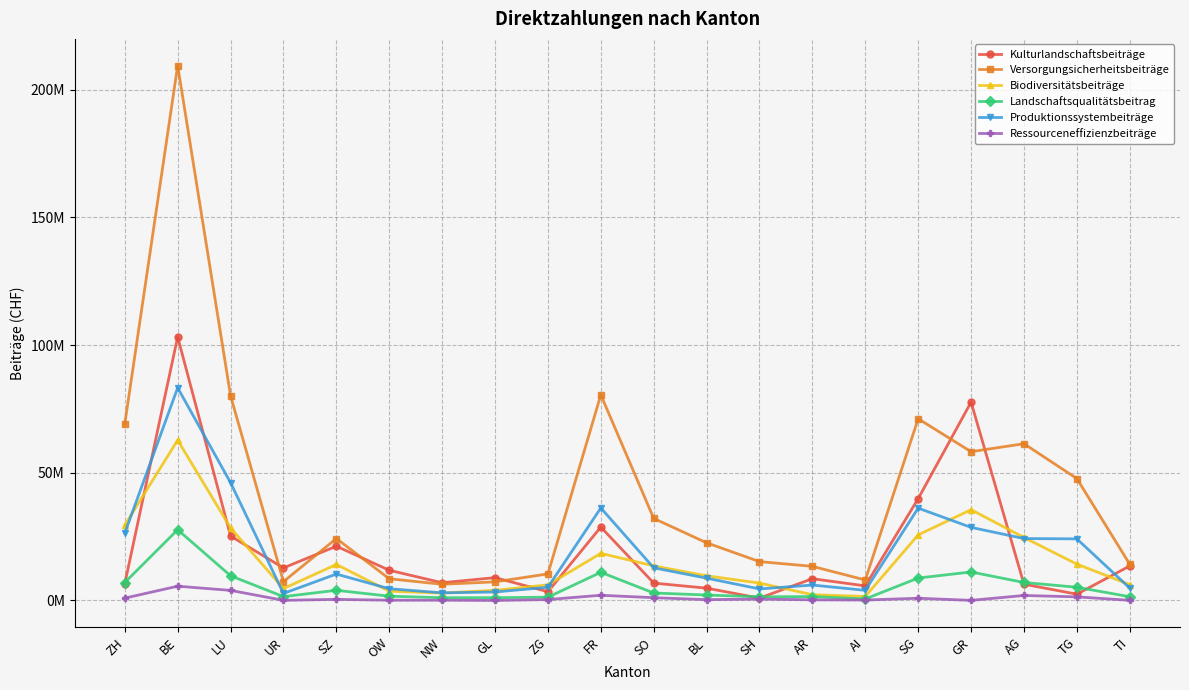

Rank the series at AI from highest to lowest value.

Versorgungsicherheitsbeiträge, Kulturlandschaftsbeiträge, Produktionssystembeiträge, Biodiversitätsbeiträge, Landschaftsqualitätsbeitrag, Ressourceneffizienzbeiträge